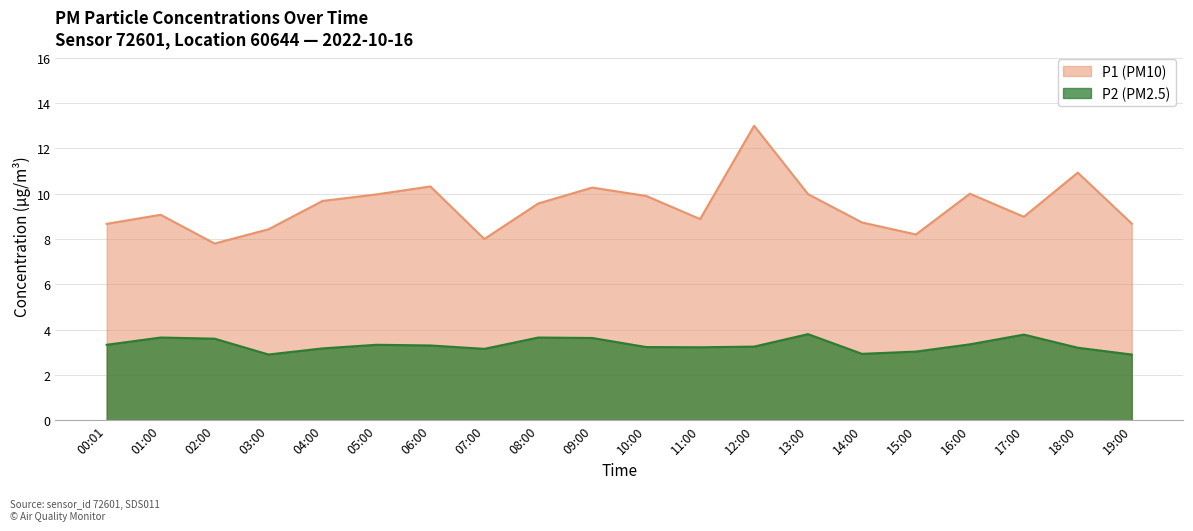

Reading left to right, what are all the values shown in this chart?

P1: 00:01=8.7	01:00=9.1	02:00=7.8	03:00=8.4	04:00=9.7	05:00=10.0	06:00=10.3	07:00=8.0	08:00=9.6	09:00=10.3	10:00=9.9	11:00=8.9	12:00=13.0	13:00=10.0	14:00=8.7	15:00=8.2	16:00=10.0	17:00=9.0	18:00=10.9	19:00=8.7
P2: 00:01=3.3	01:00=3.6	02:00=3.6	03:00=2.9	04:00=3.2	05:00=3.3	06:00=3.3	07:00=3.1	08:00=3.6	09:00=3.6	10:00=3.2	11:00=3.2	12:00=3.2	13:00=3.8	14:00=2.9	15:00=3.0	16:00=3.4	17:00=3.8	18:00=3.2	19:00=2.9